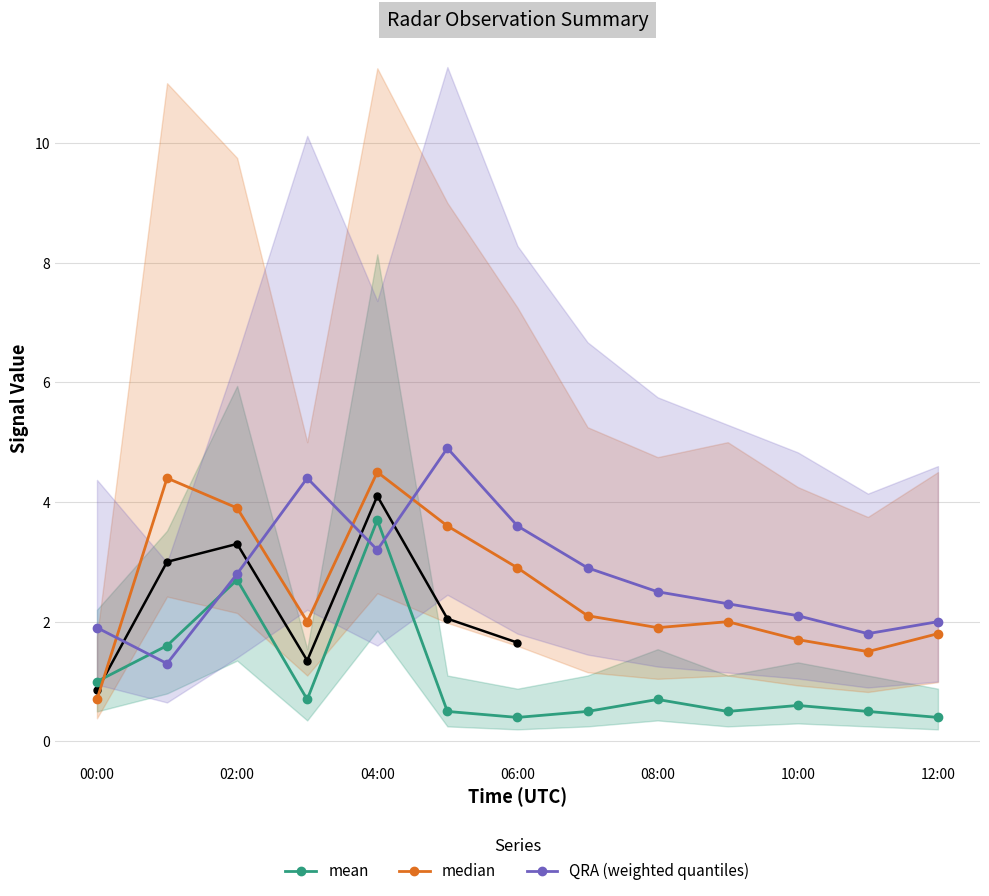

What is the highest value of the QRA (weighted quantiles) series?

4.9